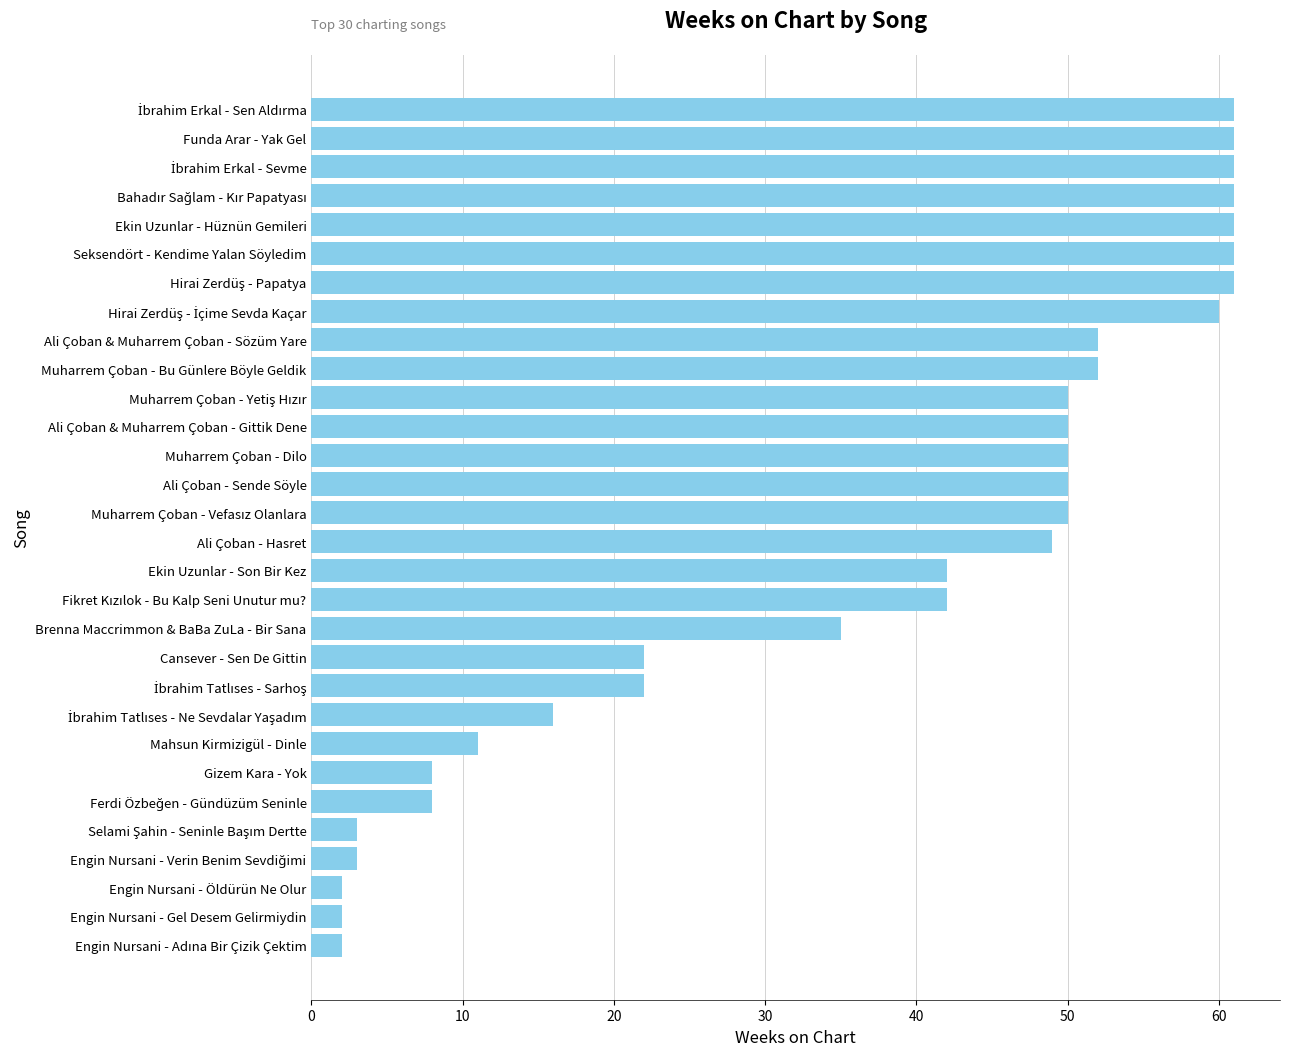

Are the bars horizontal?

Yes